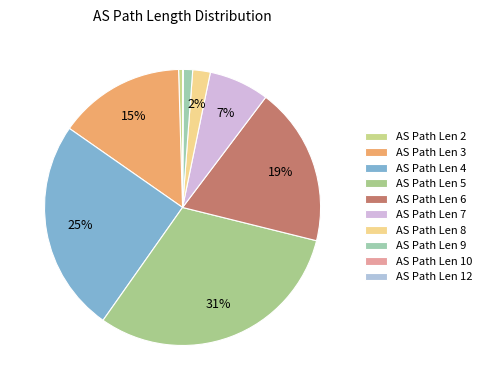

Which category has the smallest portion of the pie?

12